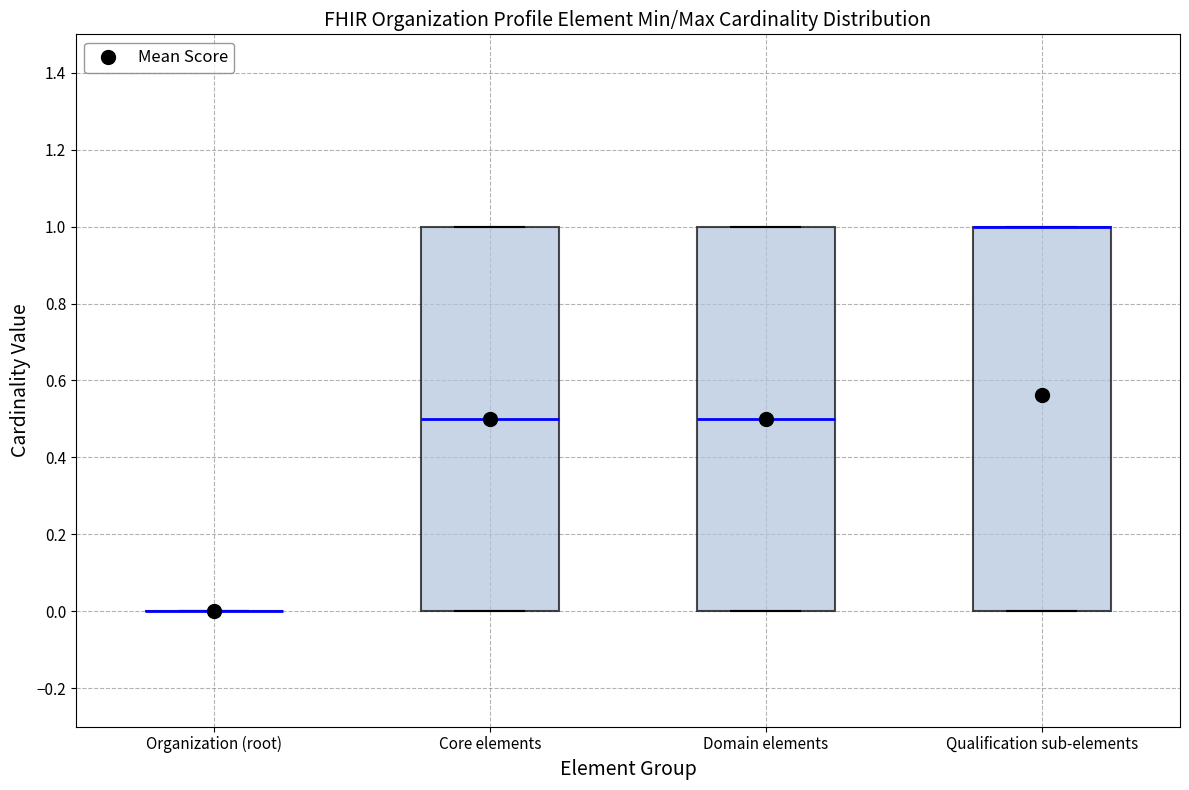

Reading left to right, read every box against the y-axis: the position of its median line, the range the box covers, and the ends of its whiskers. The values are not printed on the chart, so give them approximately, as read against the axis.

Organization (root): box collapsed to a line at 0.0, whiskers 0.0 to 0.0
Core elements: median 0.5, box 0.0 to 1.0, whiskers 0.0 to 1.0
Domain elements: median 0.5, box 0.0 to 1.0, whiskers 0.0 to 1.0
Qualification sub-elements: median 1.0 (drawn on the box's upper edge), box 0.0 to 1.0, whiskers 0.0 to 1.0